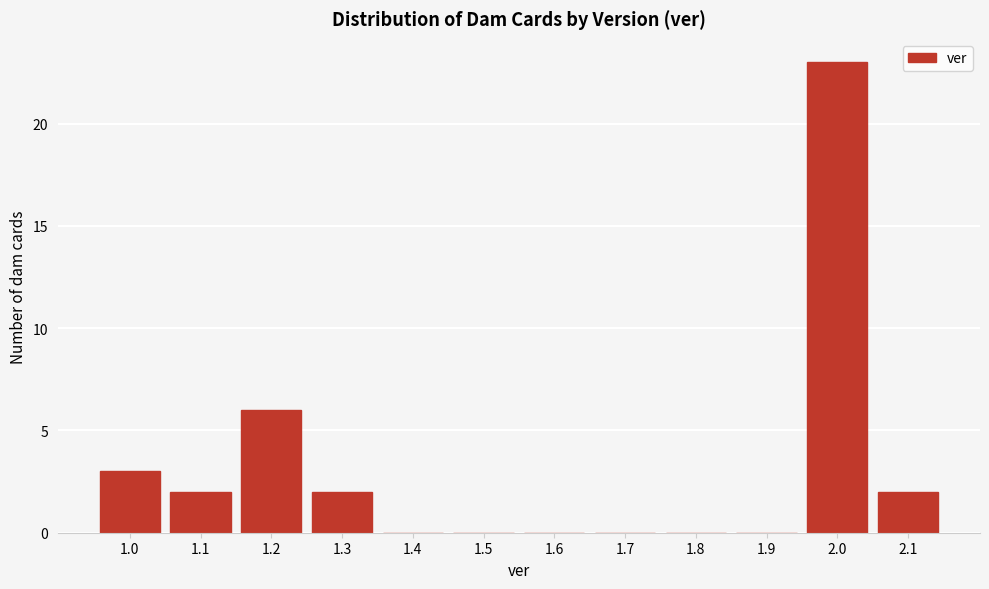

Reading right to left, what are all the values shown in this chart?

2.1=2	2.0=23	1.9=0	1.8=0	1.7=0	1.6=0	1.5=0	1.4=0	1.3=2	1.2=6	1.1=2	1.0=3